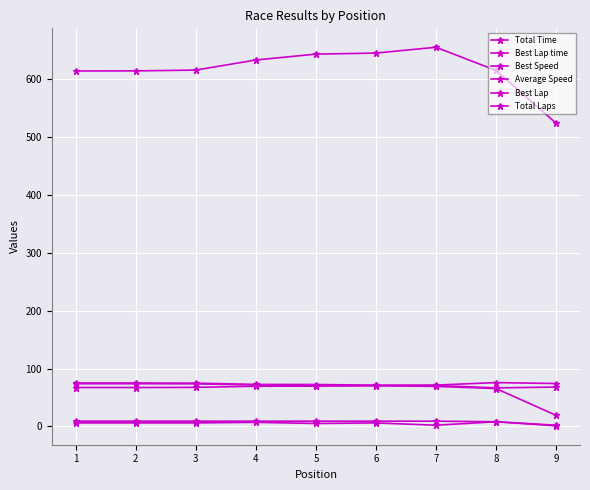

Rank the series by their maximum value, from lowest to highest.

Best Lap, Total Laps, Average Speed, Best Speed, Best Lap time, Total Time